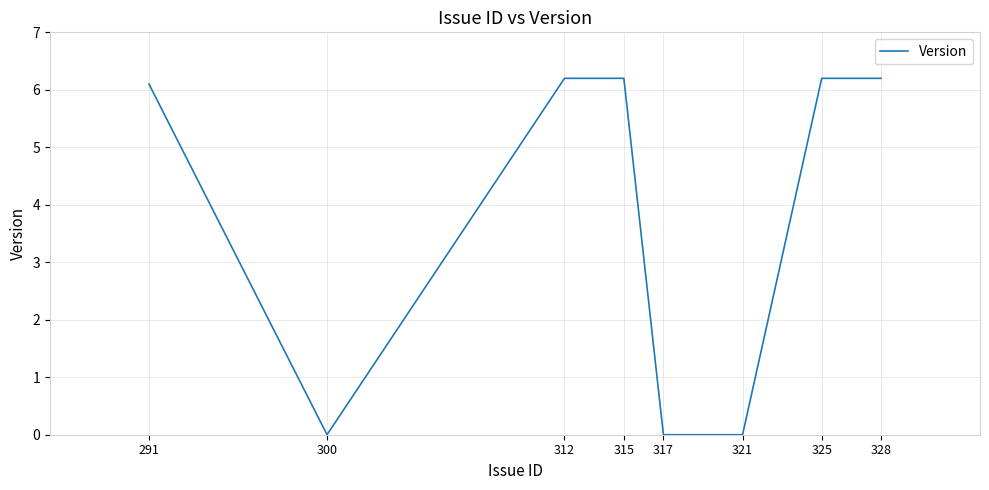

What is the average value?

3.9